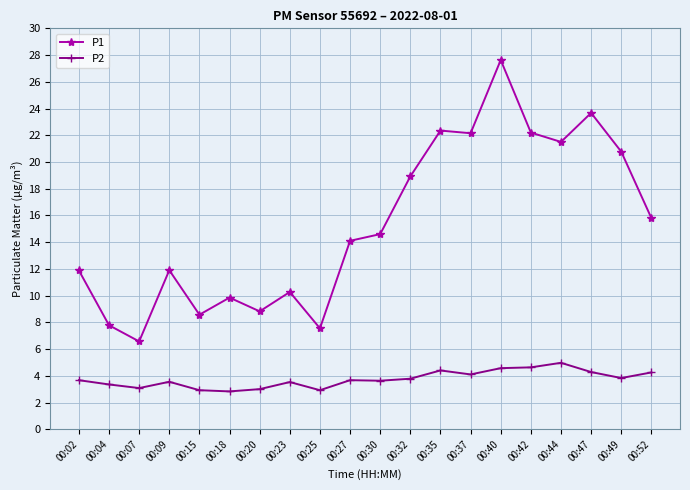

What is the total value across all series at 00:35?

26.8